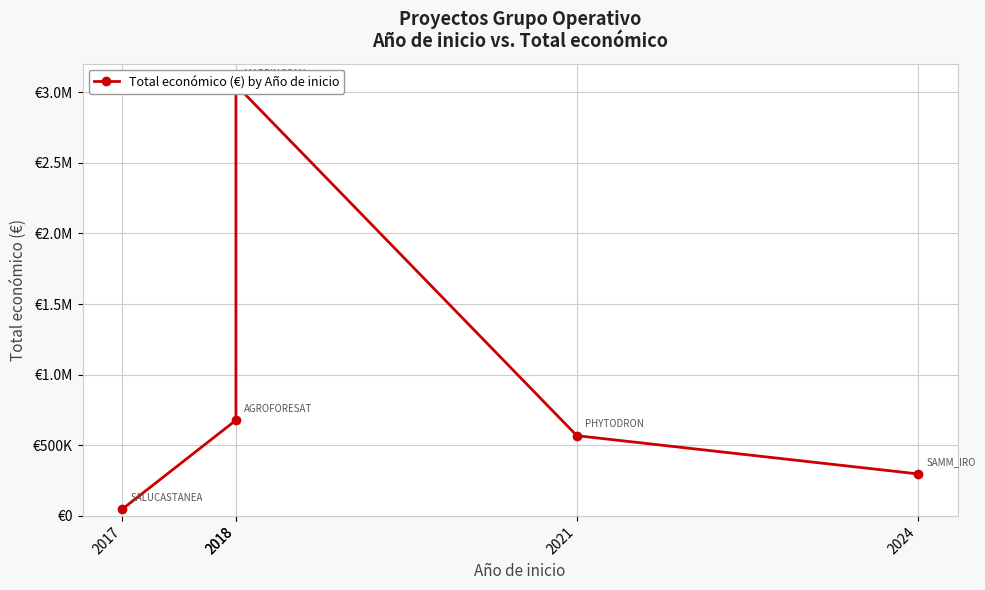

List the labels in order of value, largest first.

2018, 2018, 2021, 2024, 2017